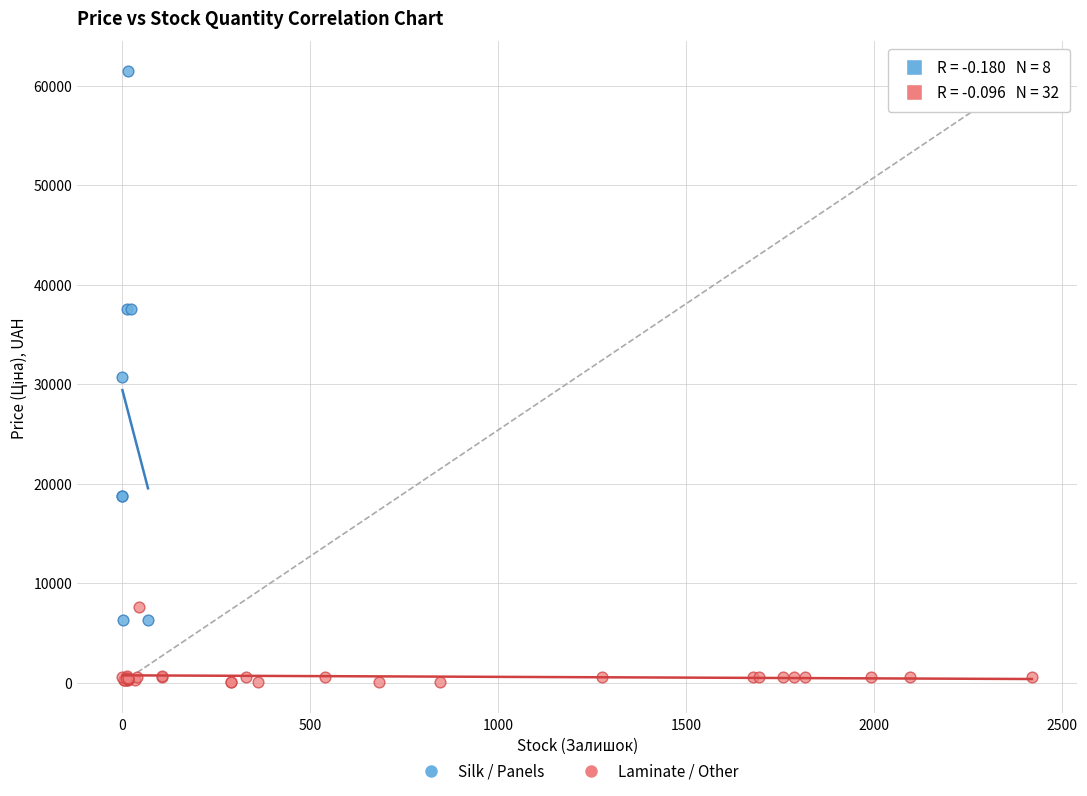

Which series contains the highest Y value?

Silk / Panels